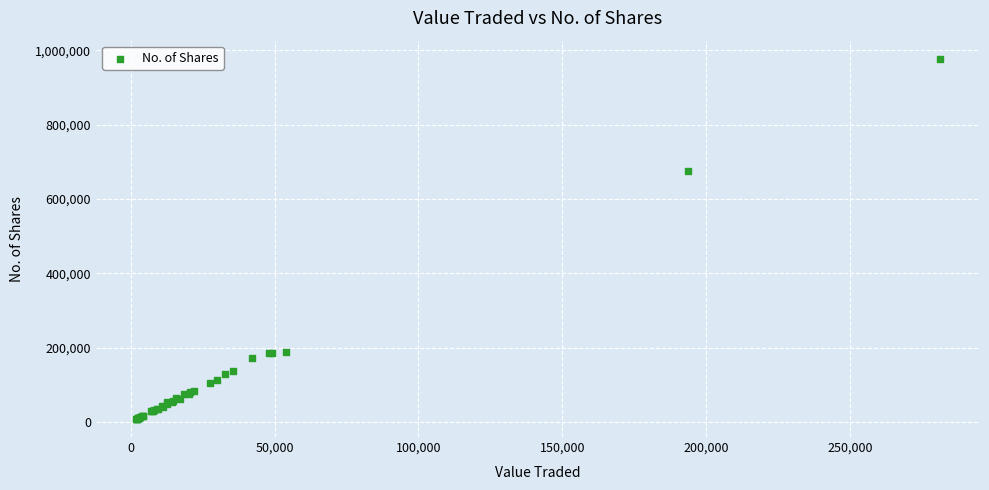

What Y value in the scatter plot is closest to 492557?

675899